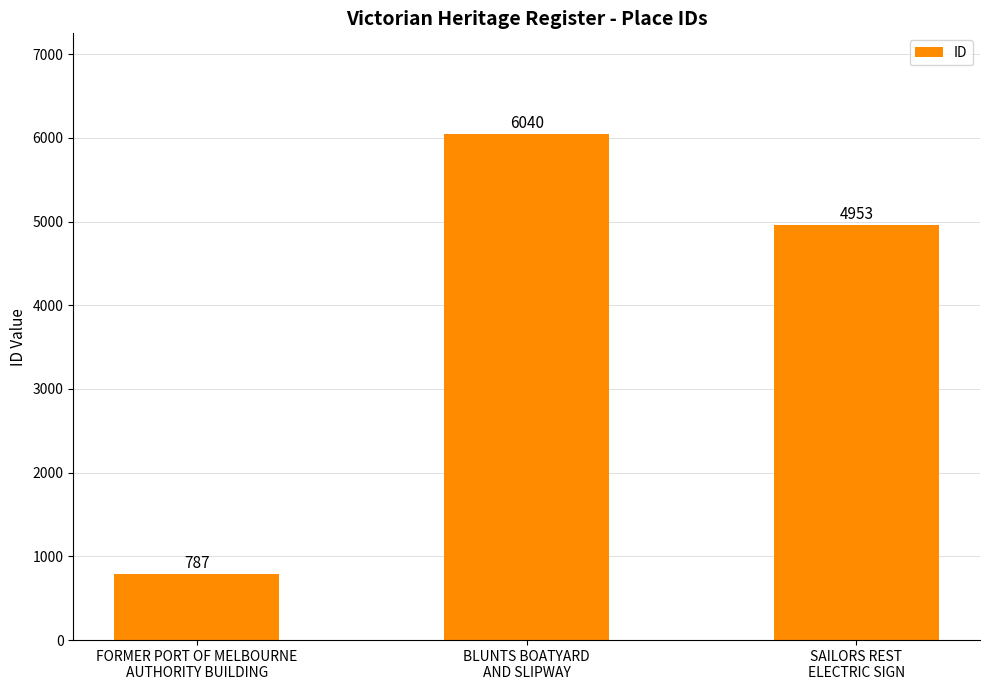

What is the sum of the values at SAILORS REST
ELECTRIC SIGN and BLUNTS BOATYARD
AND SLIPWAY?

10993